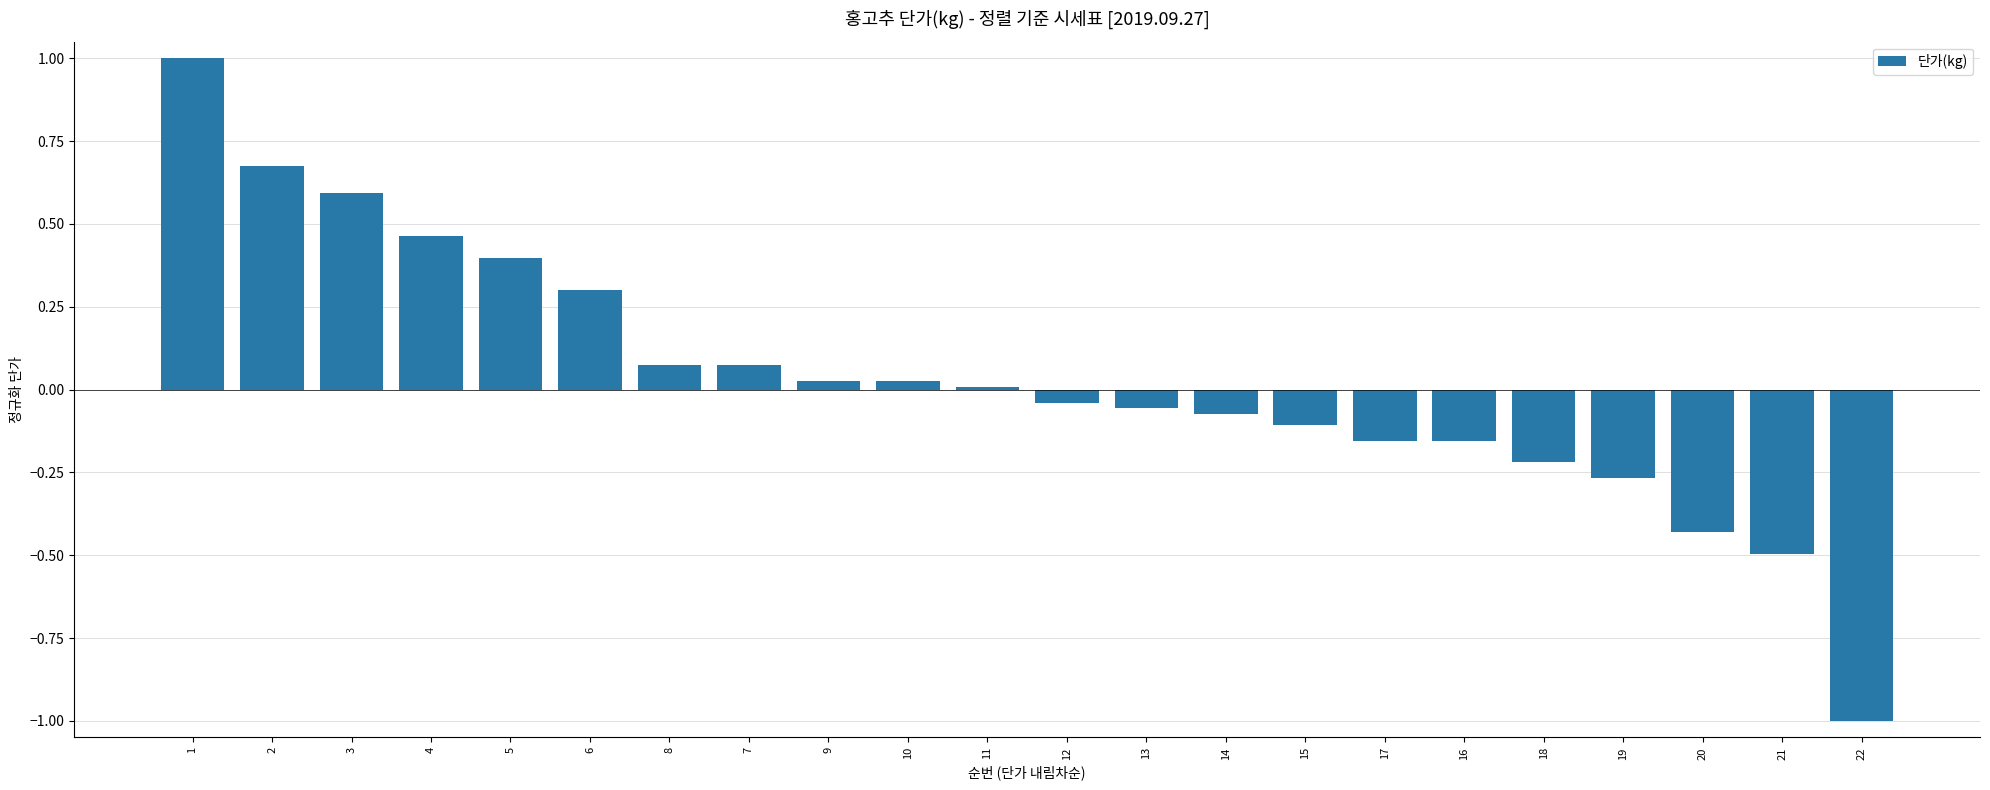

What is the difference between the second highest and second lowest values?

1.2